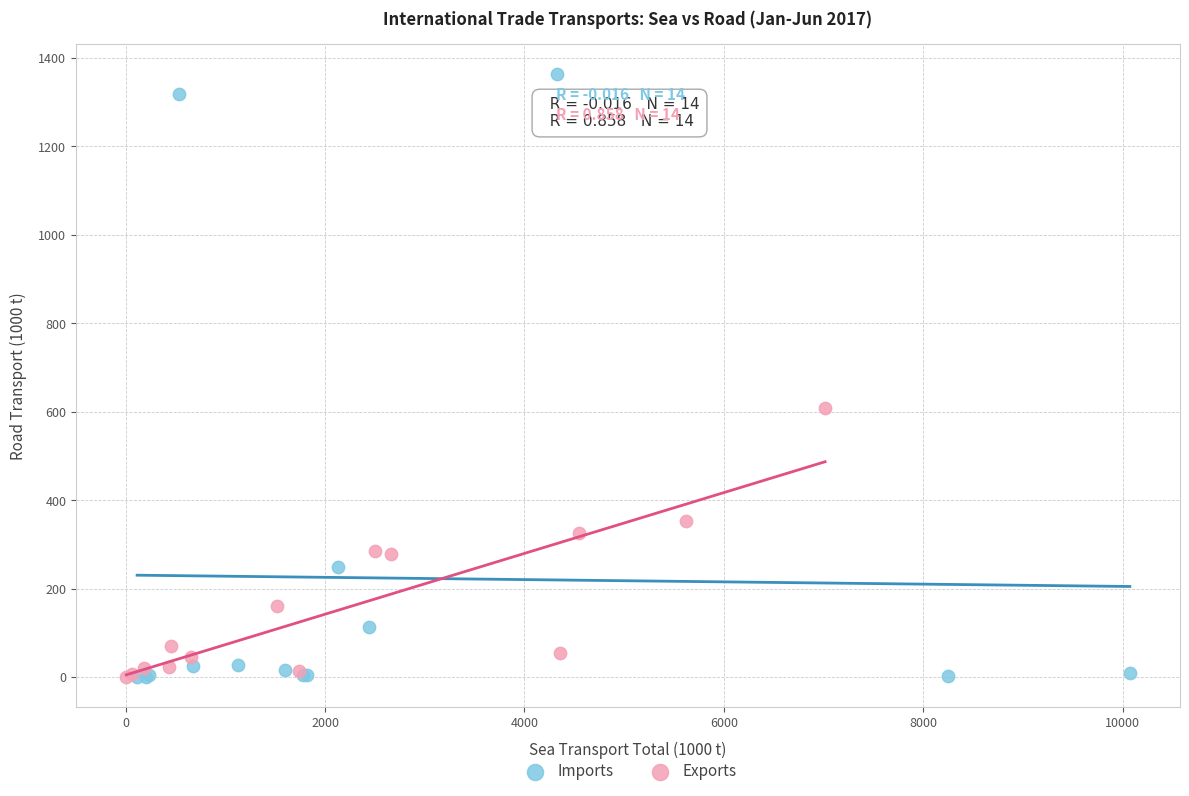

Which series contains the highest Y value?

Imports